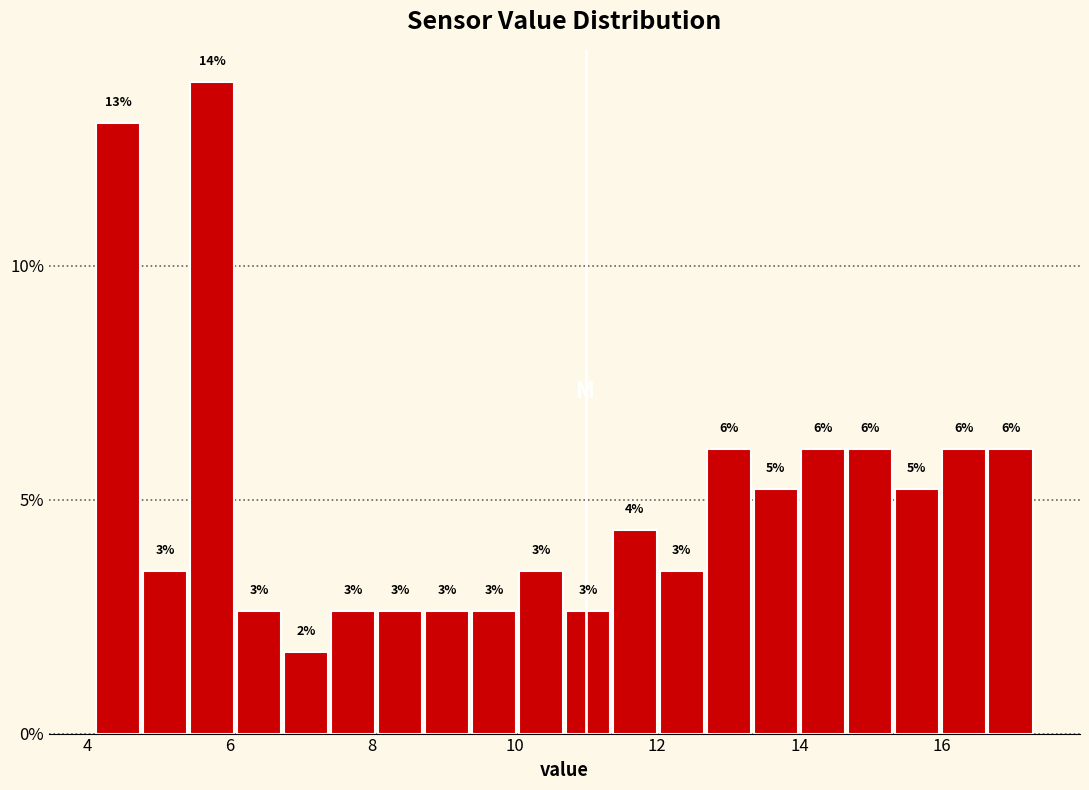

Around what value on the x-axis is the tallest bar? Give the approximate position of its centre, as read against the axis.

5.8